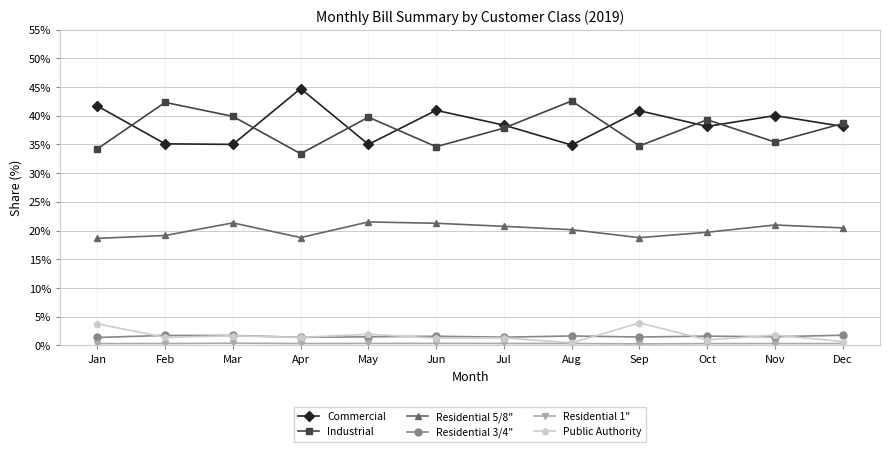

In Industrial, how many points are lower than both neighbors (excluding endpoints)?

4